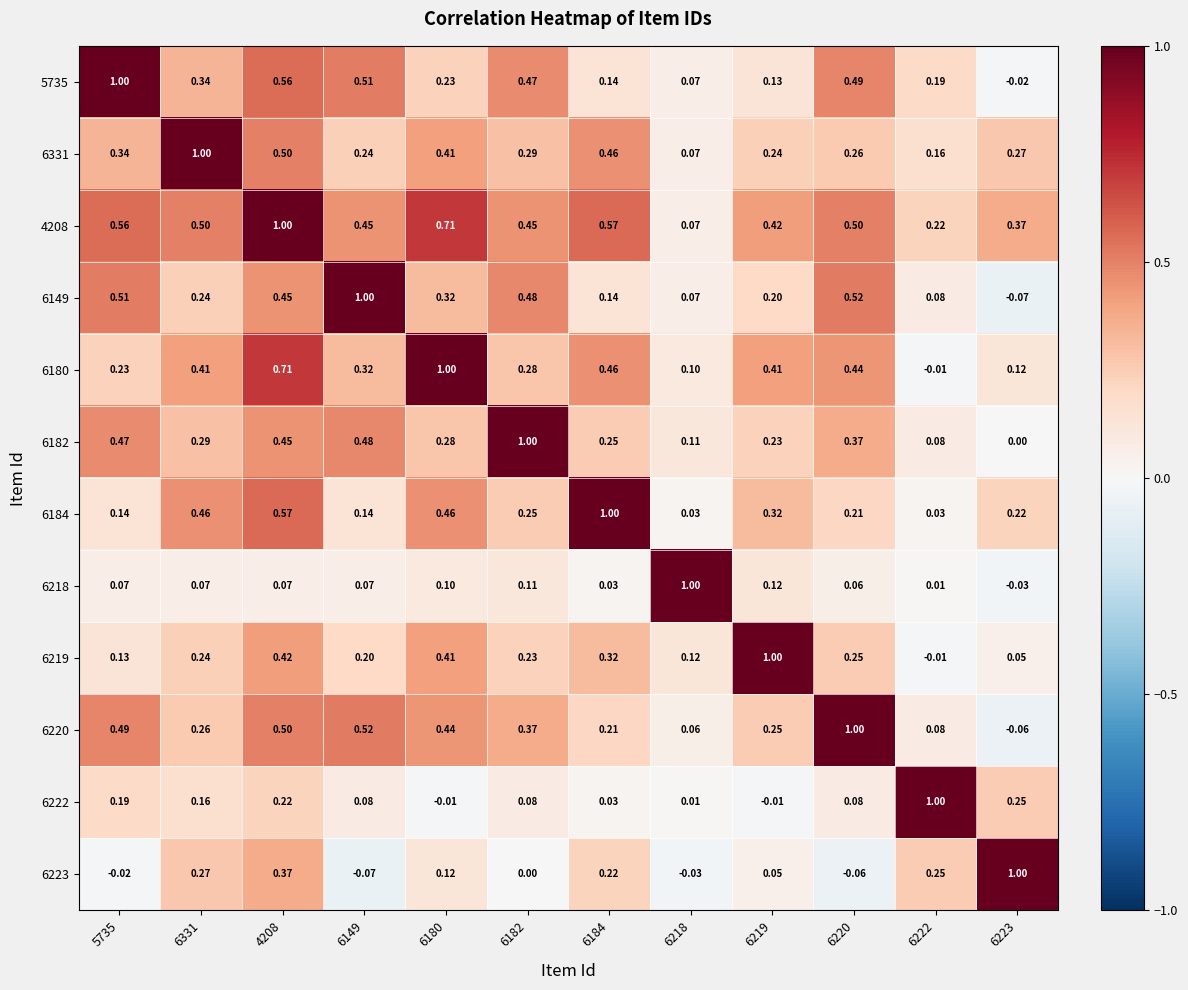

Is the value of 6180 at 6223 greater than the value of 6331 at 6331?

No